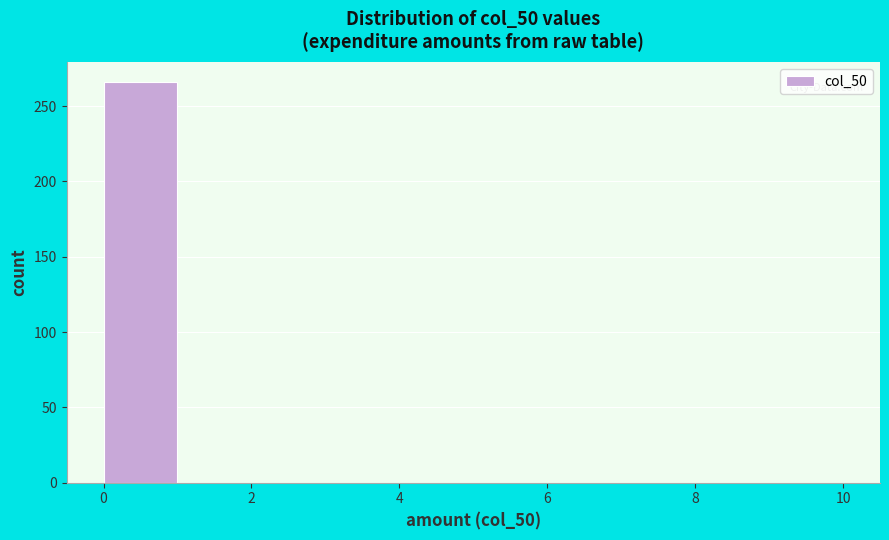

Over which range of the x-axis is the bar tallest?

0 to 1